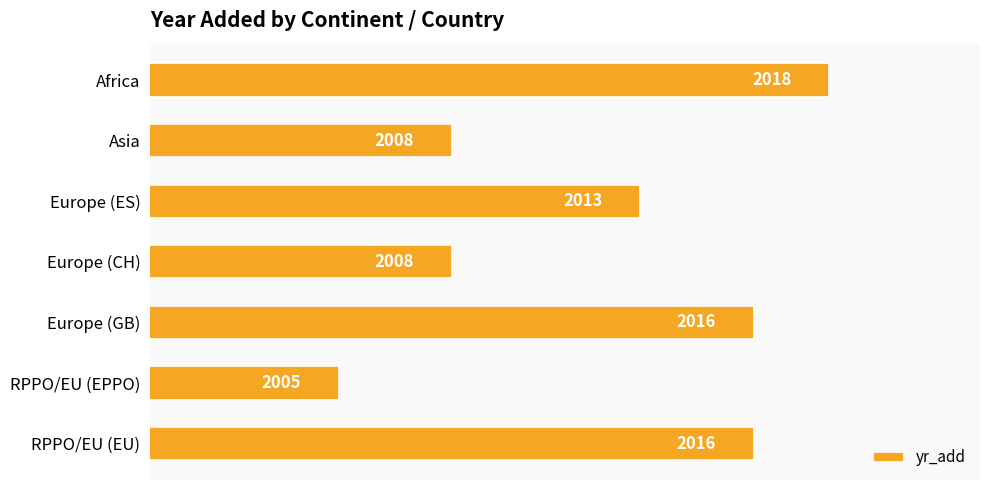

Reading bottom to top, list all the values displayed in this chart.

2016	2005	2016	2008	2013	2008	2018